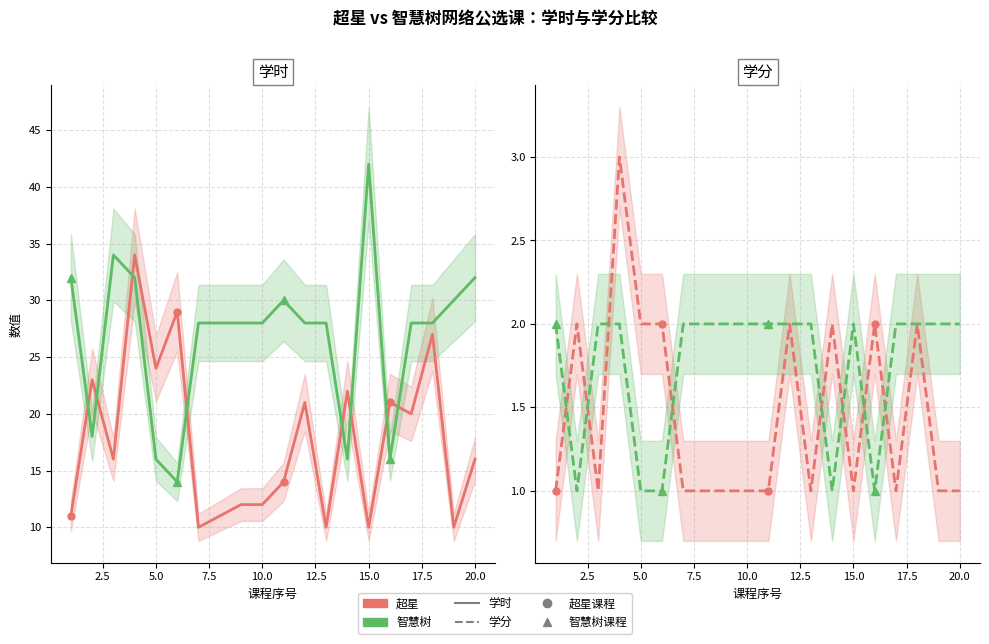

Which series has the largest total across all categories?

智慧树-学时